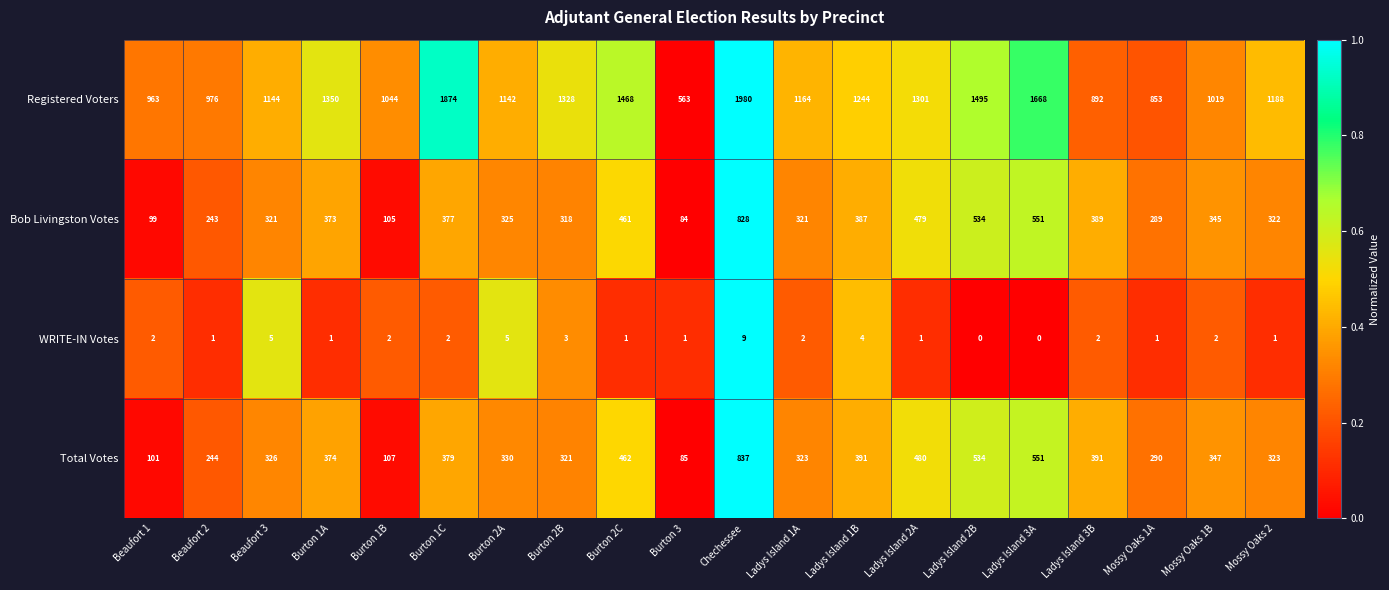

Count the number of data series in this chart.

4